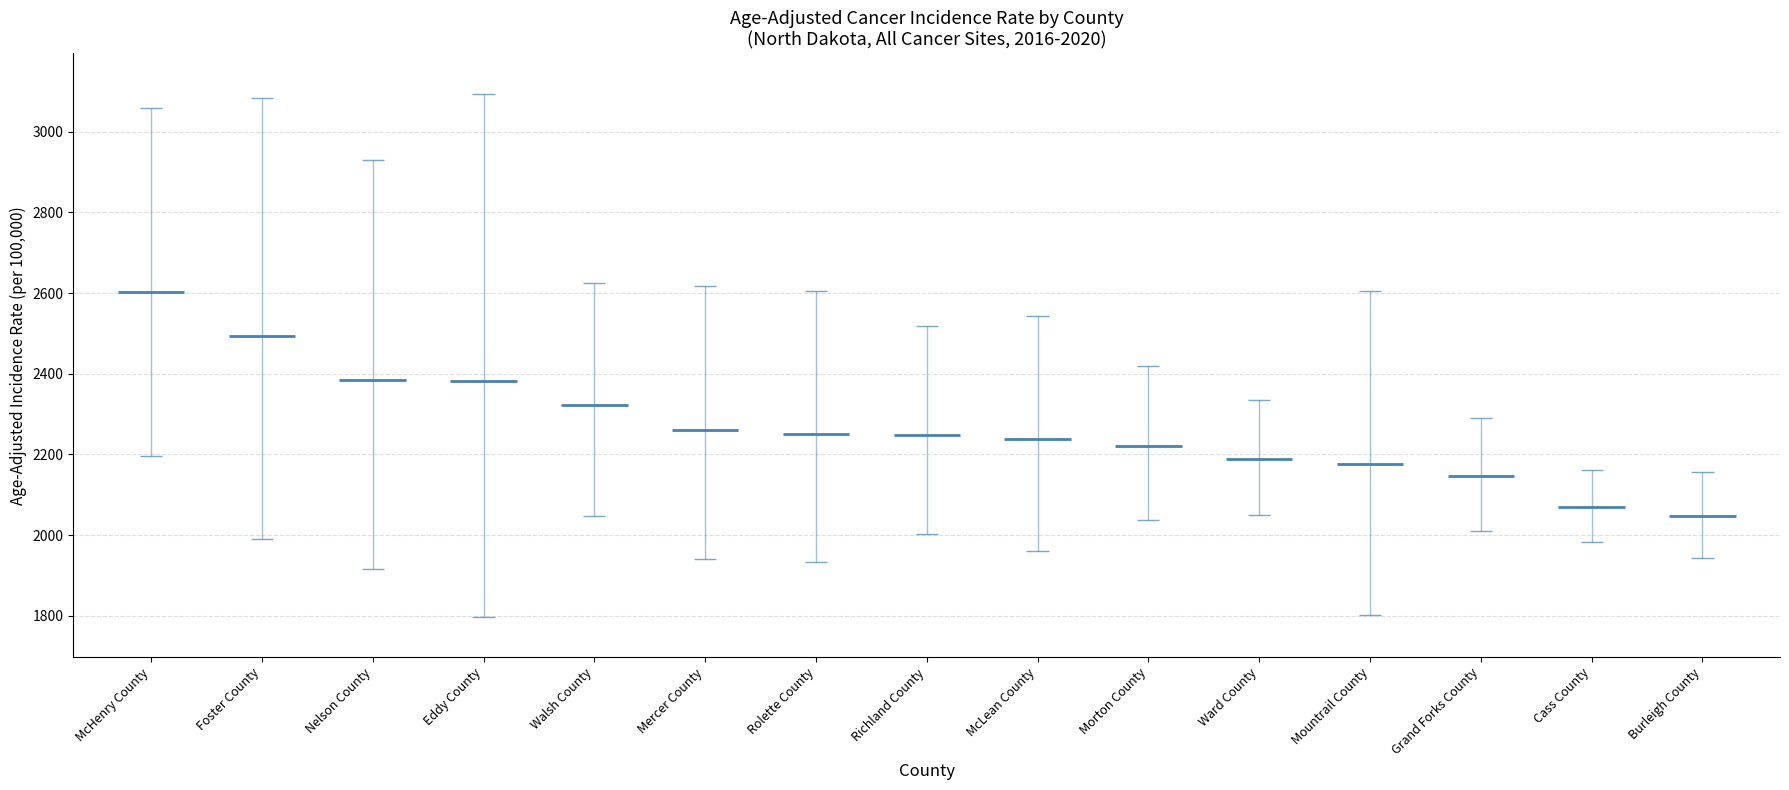

What is the ratio of the value at Grand Forks County to the value at Richland County?

1.0